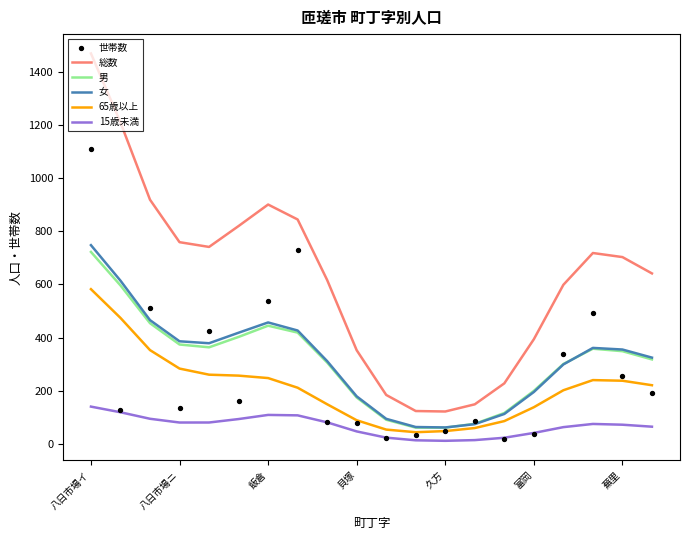

Which series reaches the maximum Y coordinate?

総数